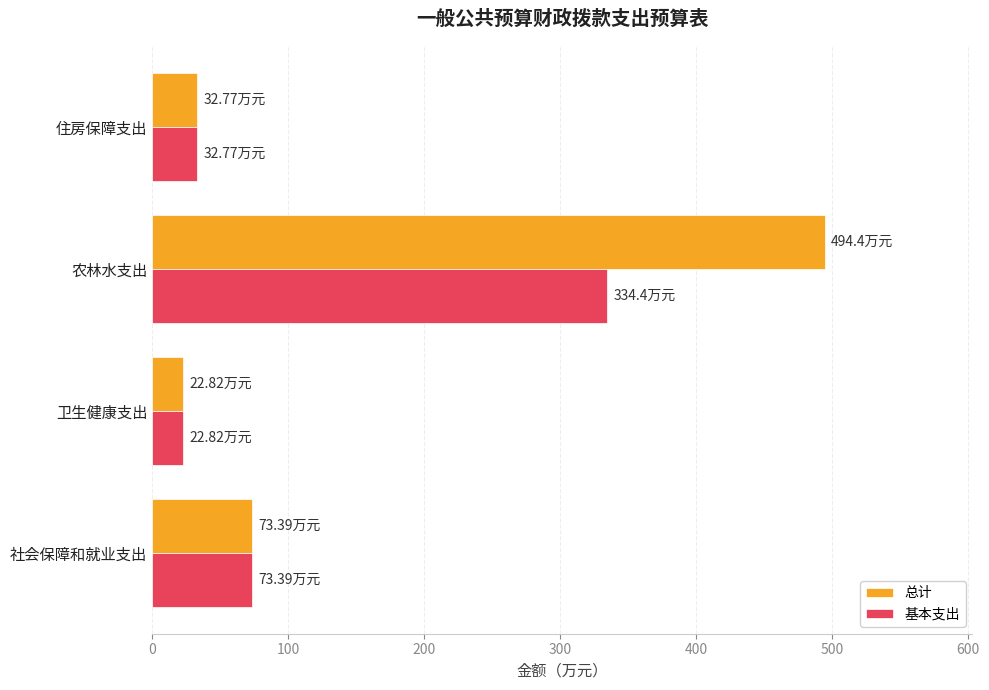

What is the average value of the 基本支出 series?

115.8